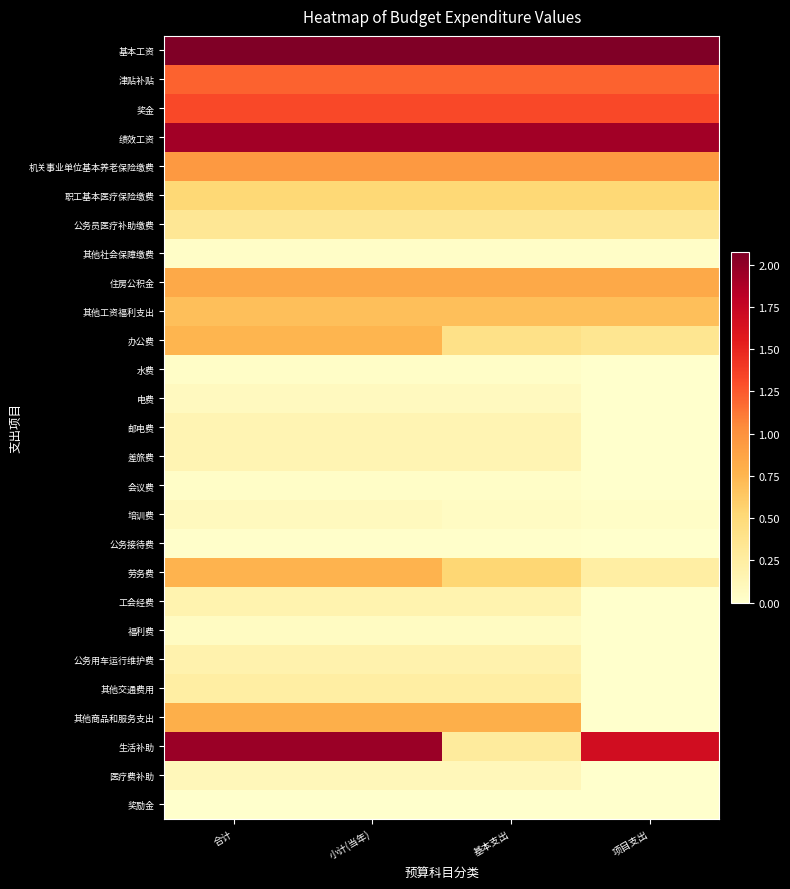

At which category does the chart reach its peak across all series?

合计